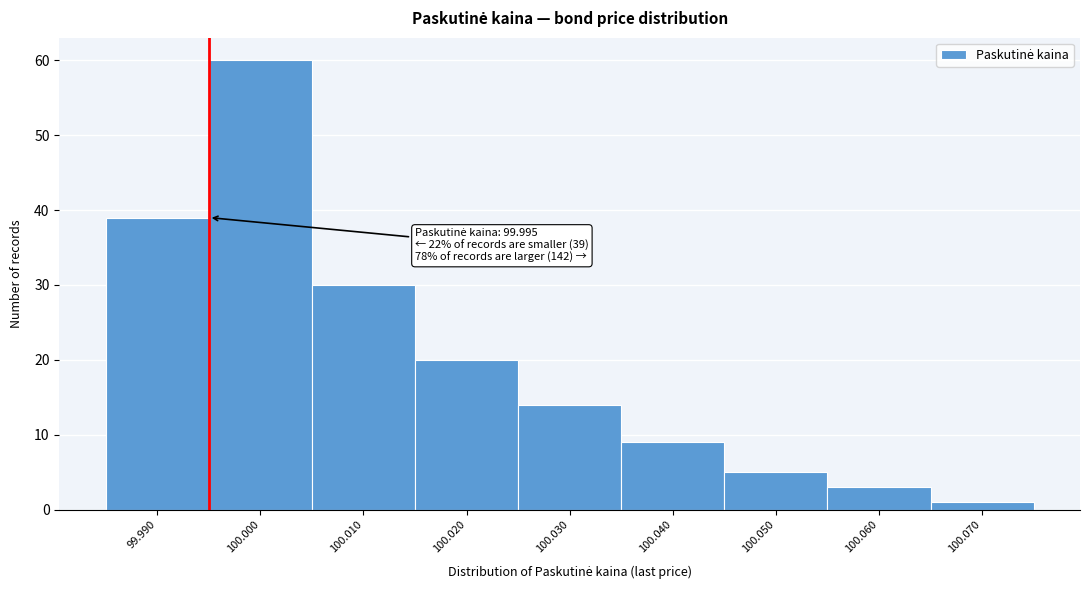

Reading right to left, list all the values displayed in this chart.

1	3	5	9	14	20	30	60	39